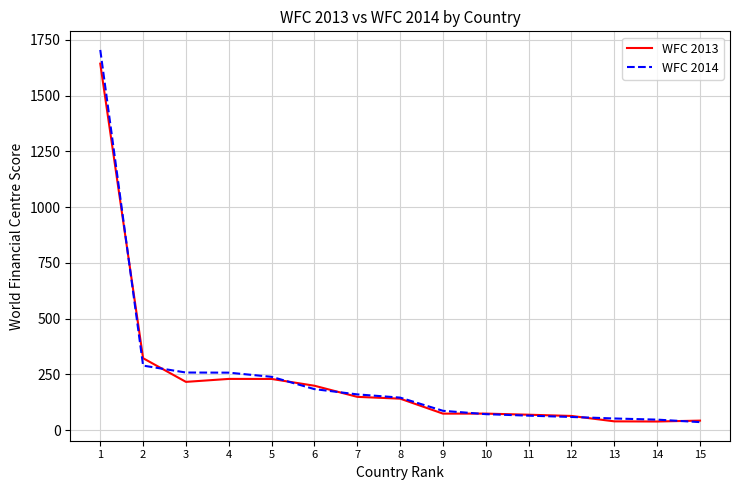

What is the maximum value for WFC 2014?

1705.3